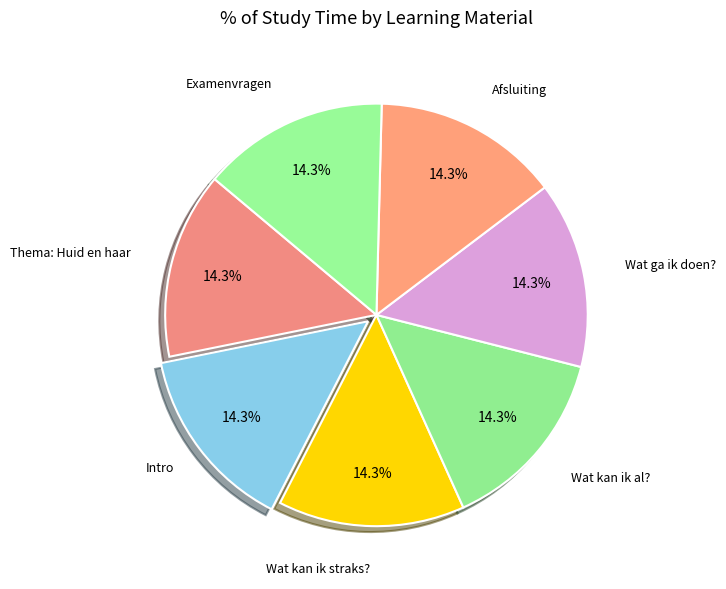

Count the number of slices in the pie.

7